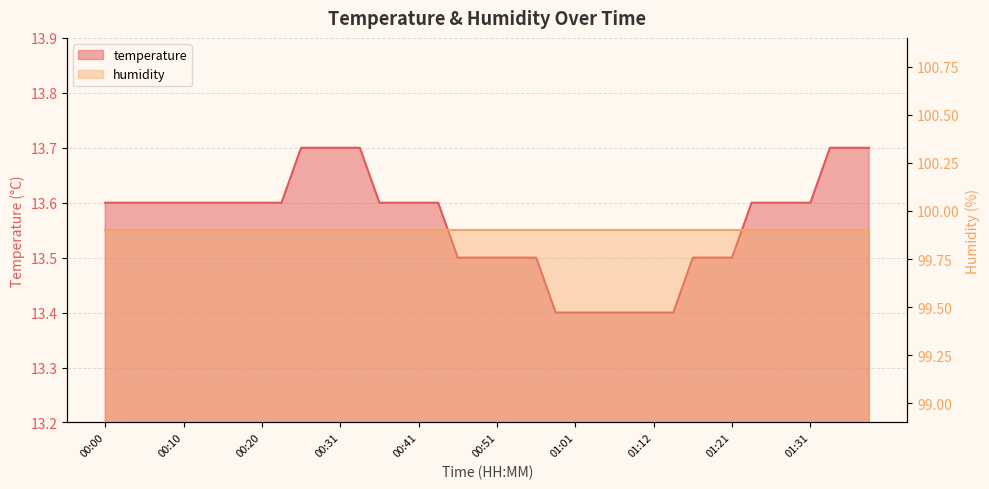

What is the difference between the values at 00:28 and 00:38?

0.1